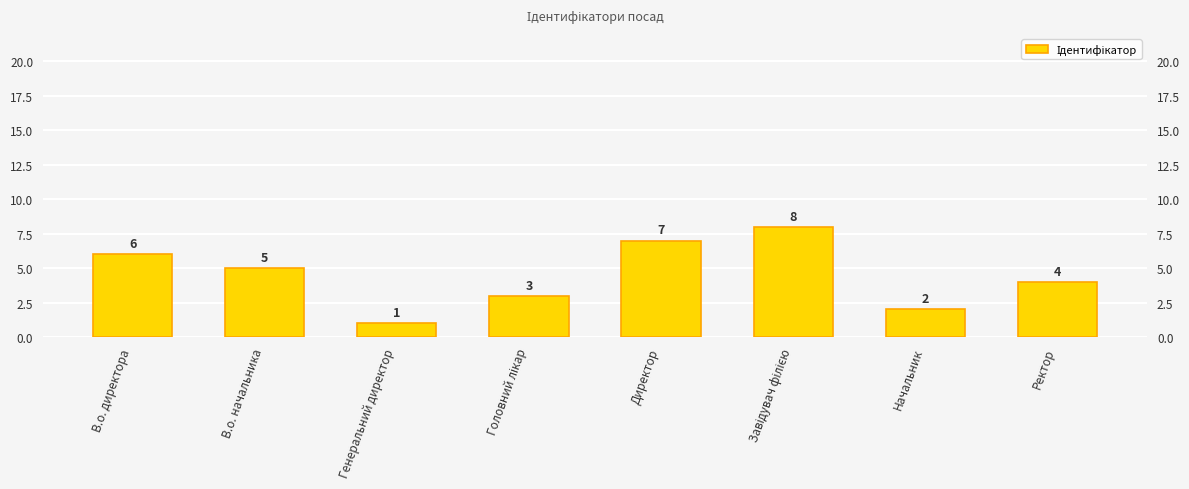

What is the smallest value displayed?

1